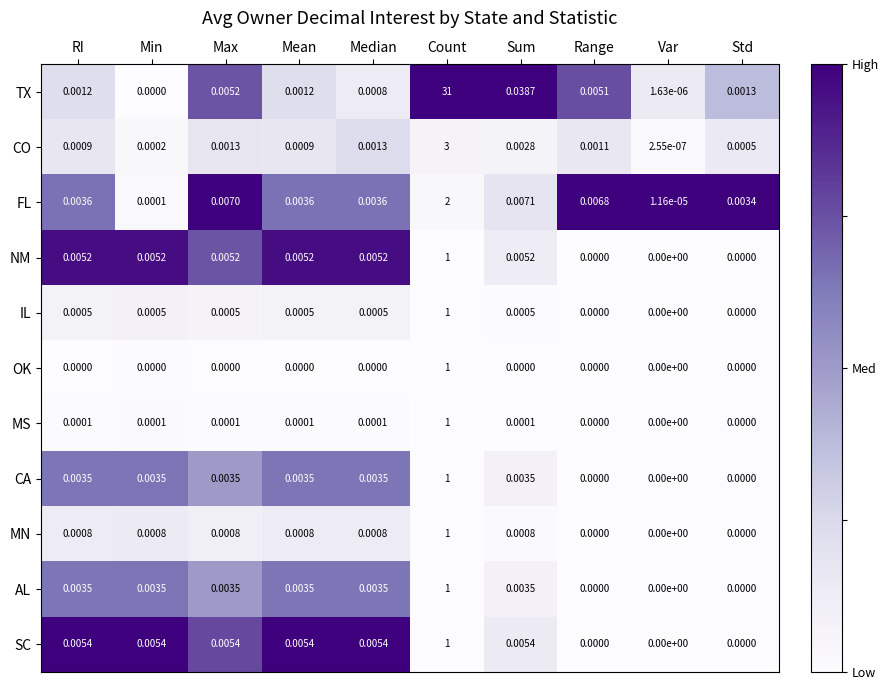

Which series has the largest total across all categories?

TX